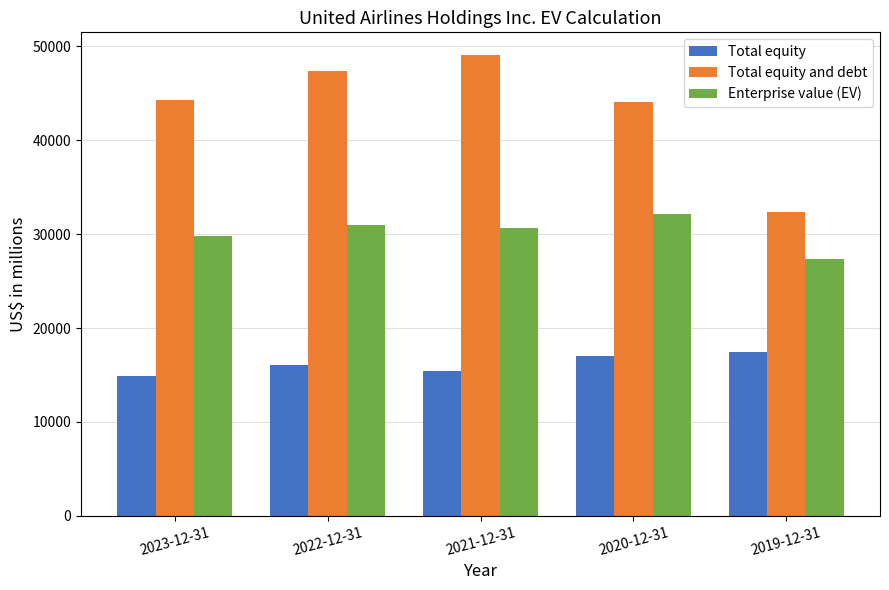

What is the sum of all Total equity values?

80819